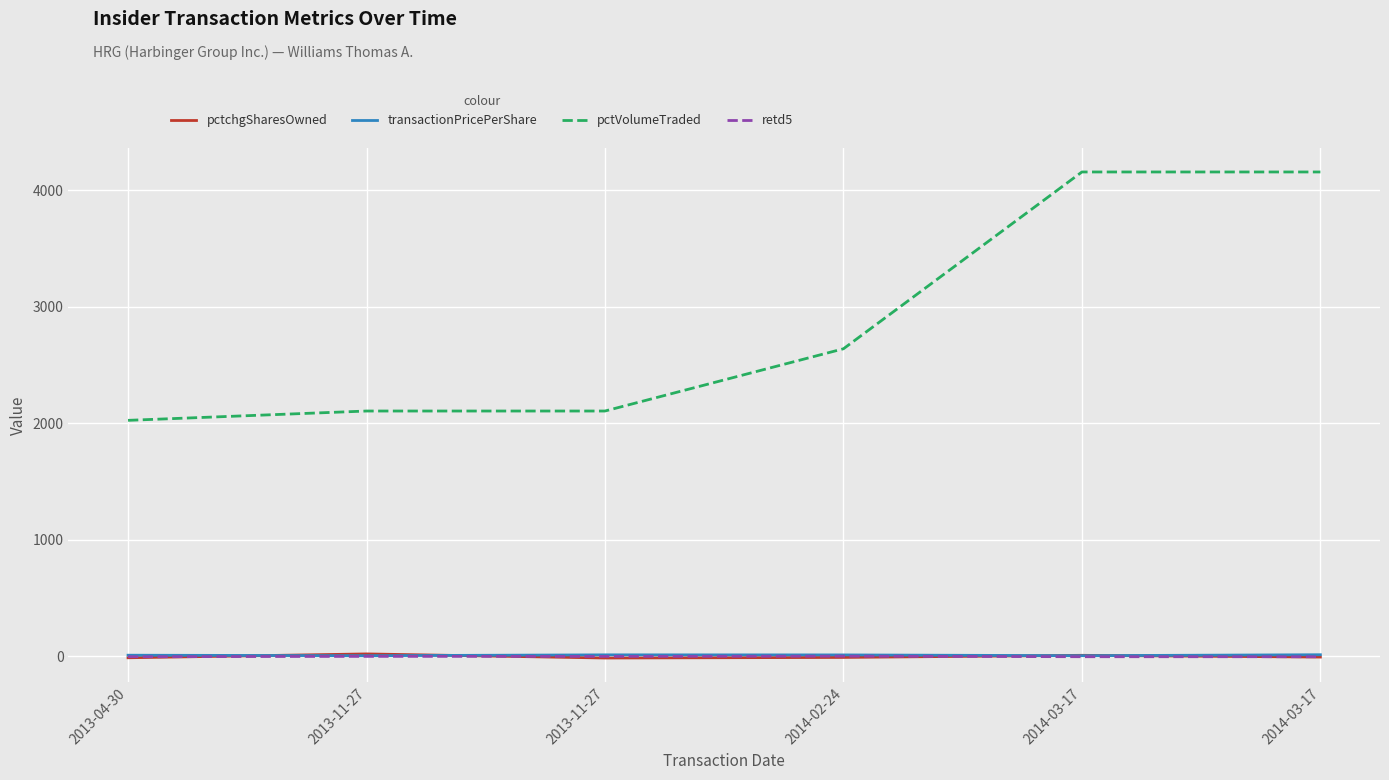

Reading left to right, list all the values displayed in this chart.

pctchgSharesOwned: 2013-04-30=-13.0	2013-11-27=20.0	2013-11-27=-15.0	2014-02-24=-10.0	2014-03-17=8.0	2014-03-17=-7.0
transactionPricePerShare: 2013-04-30=9.0	2013-11-27=4.8	2013-11-27=12.0	2014-02-24=11.4	2014-03-17=4.8	2014-03-17=13.0
pctVolumeTraded: 2013-04-30=2024.0	2013-11-27=2104.0	2013-11-27=2104.0	2014-02-24=2638.0	2014-03-17=4155.0	2014-03-17=4155.0
retd5: 2013-04-30=-4.0	2013-11-27=-1.0	2013-11-27=-1.0	2014-02-24=1.0	2014-03-17=-4.0	2014-03-17=-4.0